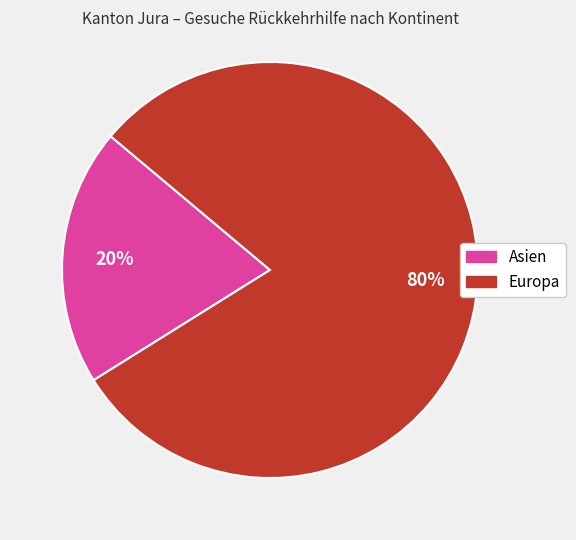

To the nearest percent, what is the difference between the largest and smallest slice percentages?

60%